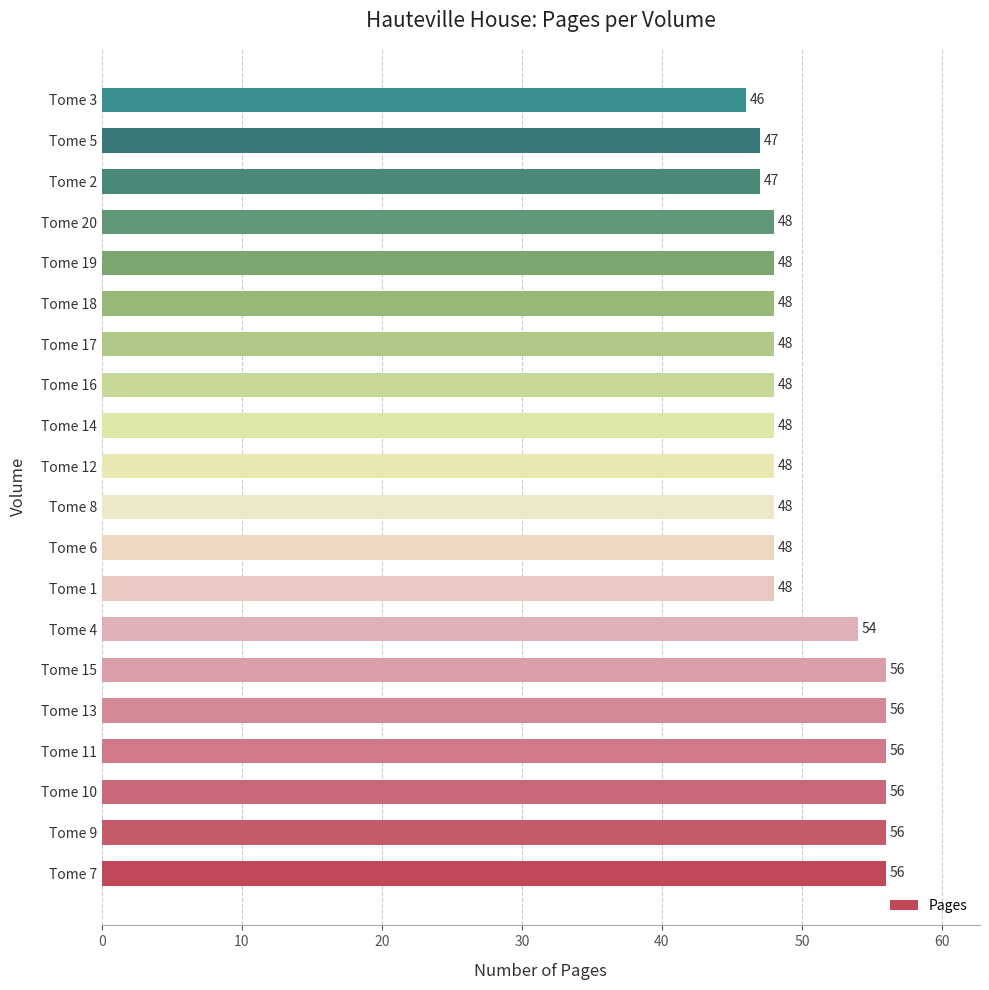

Are the bars horizontal?

Yes